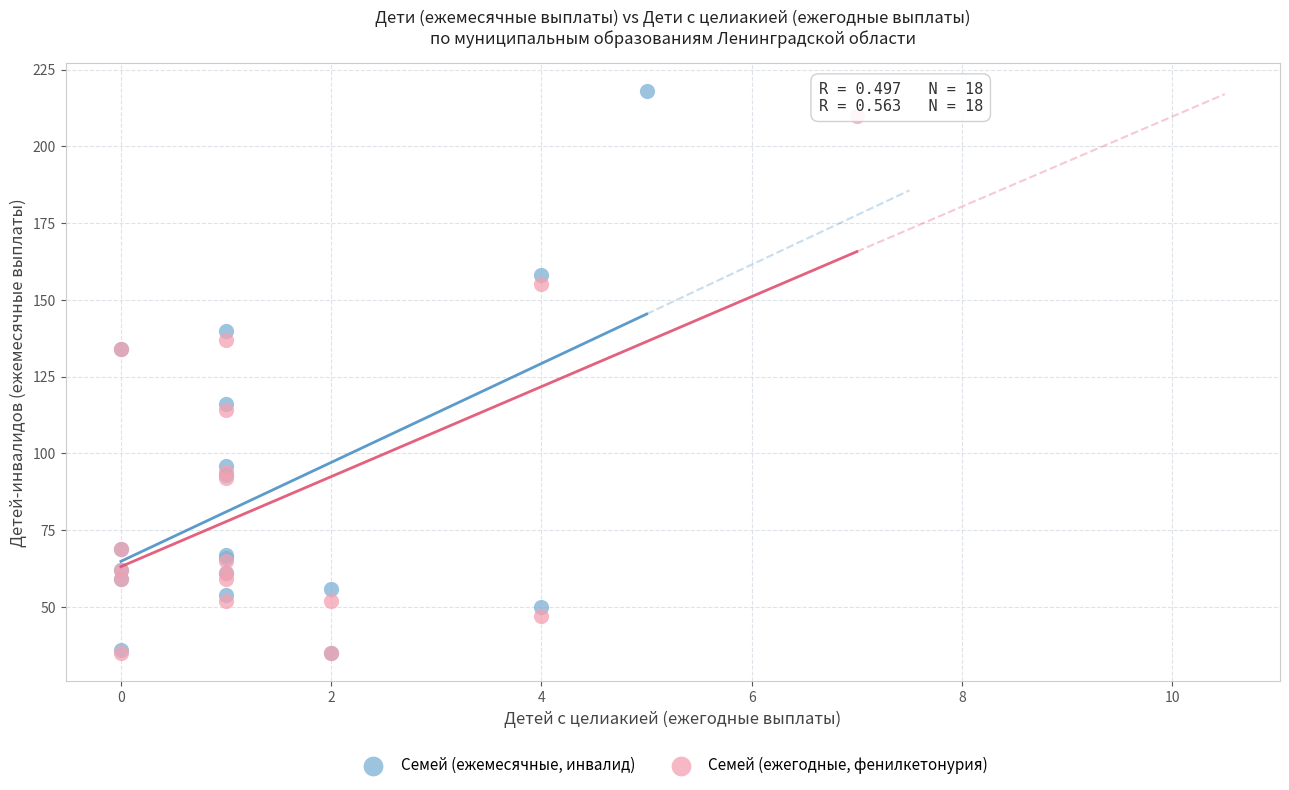

What are all the series names shown in the legend?

Семей (ежемесячные, инвалид), Семей (ежегодные, фенилкетонурия)